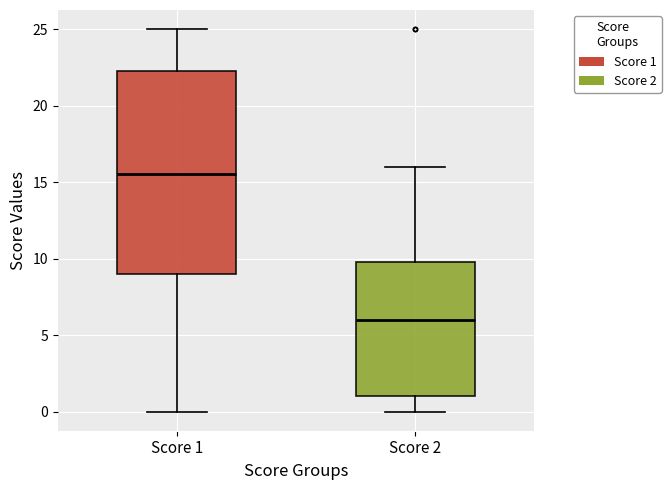

Which box has the highest median line?

Score 1